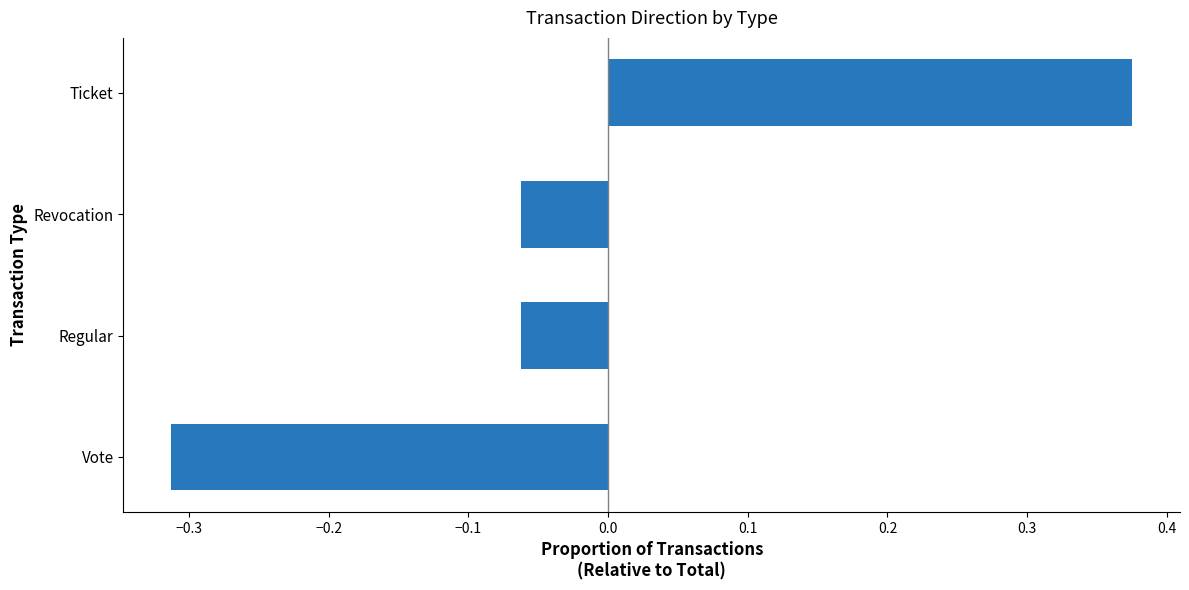

Between Ticket and Regular, which is larger?

Ticket